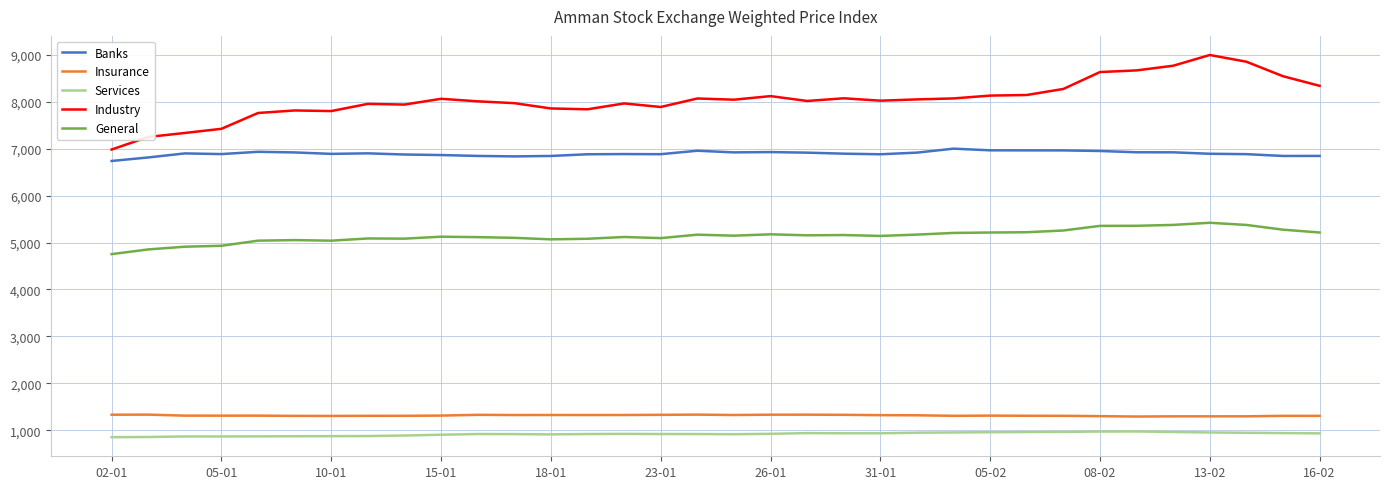

Rank the series by their maximum value, from highest to lowest.

Industry, Banks, General, Insurance, Services